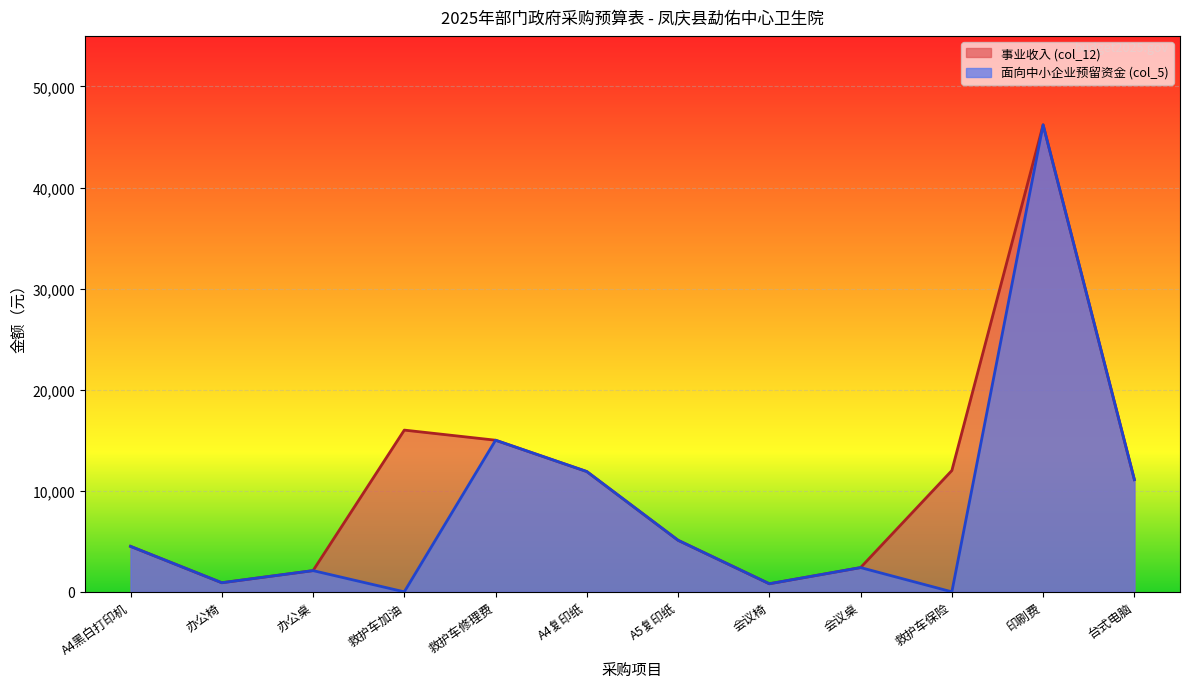

Which series changed the most between 办公桌 and 会议椅?

事业收入 (col_12)